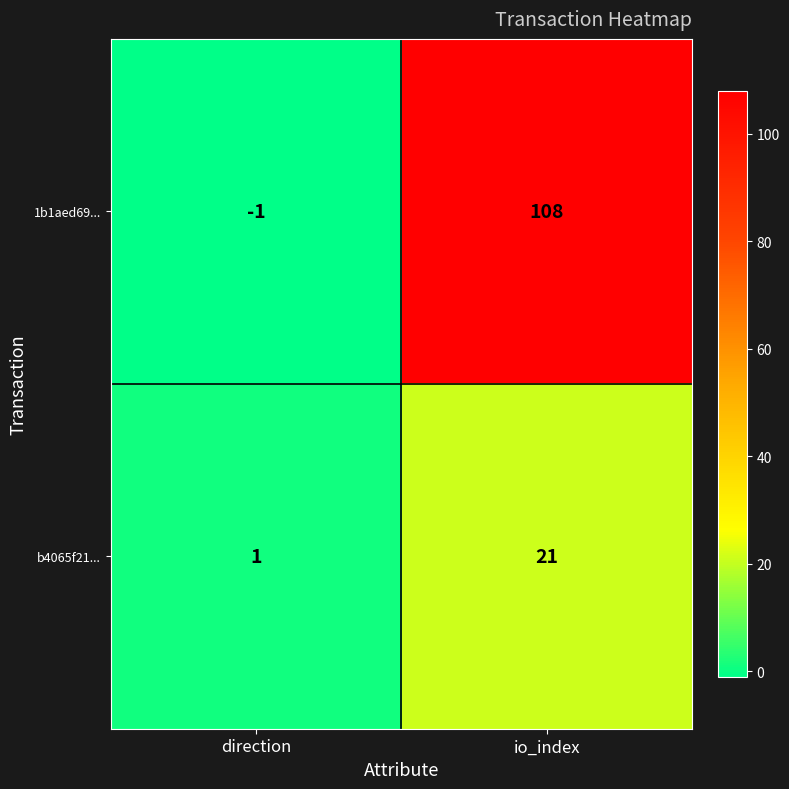

What is the spread (max minus min) of values at direction?

2